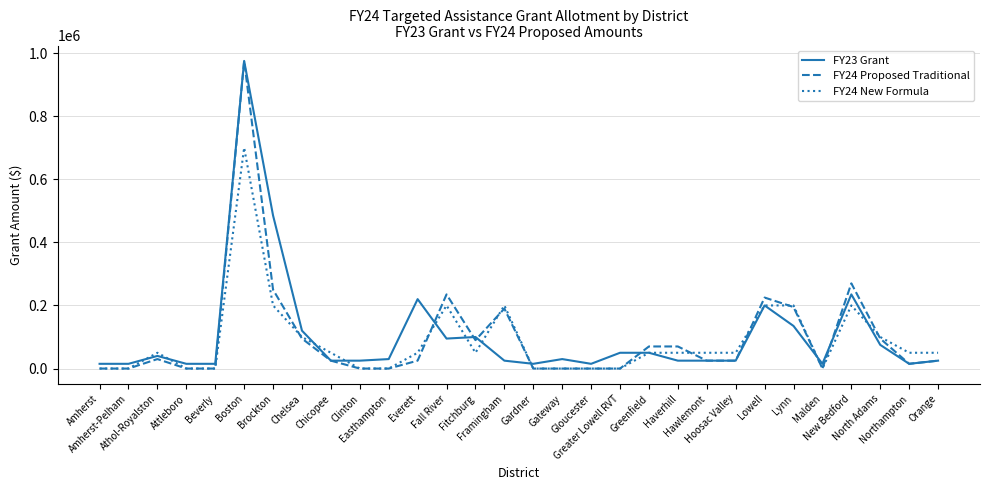

Which series has the widest spread of values?

FY24 Proposed Traditional